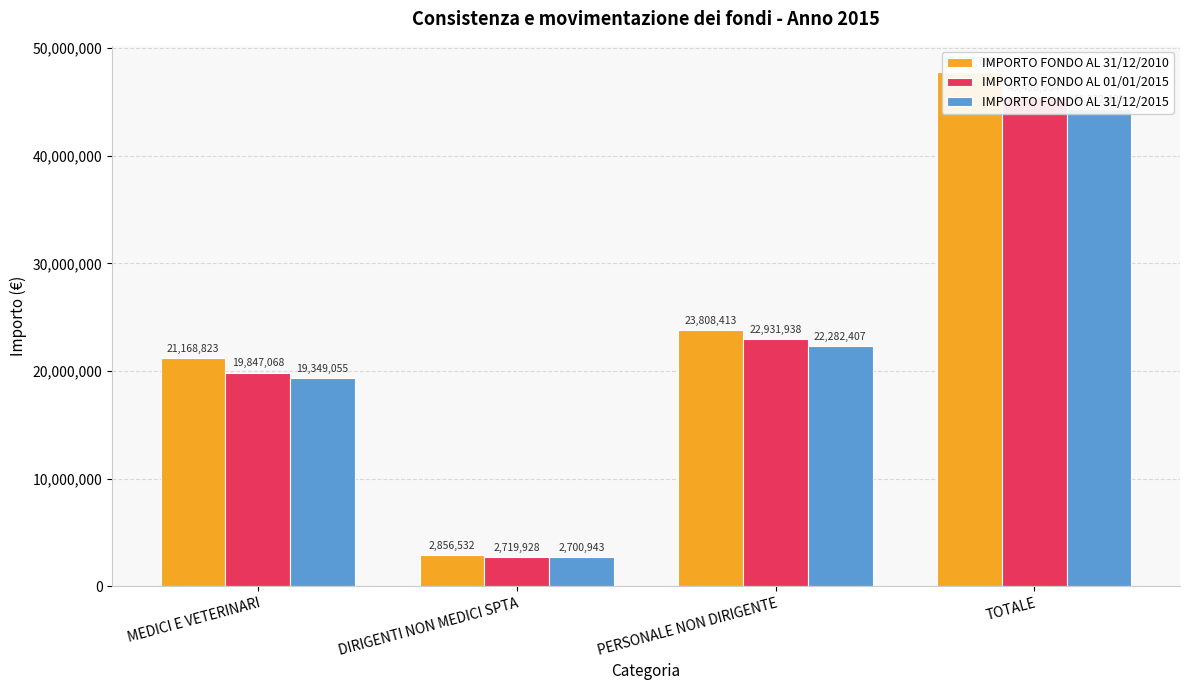

What is the approximate value of IMPORTO FONDO AL 31/12/2010 at MEDICI E VETERINARI?

21168823